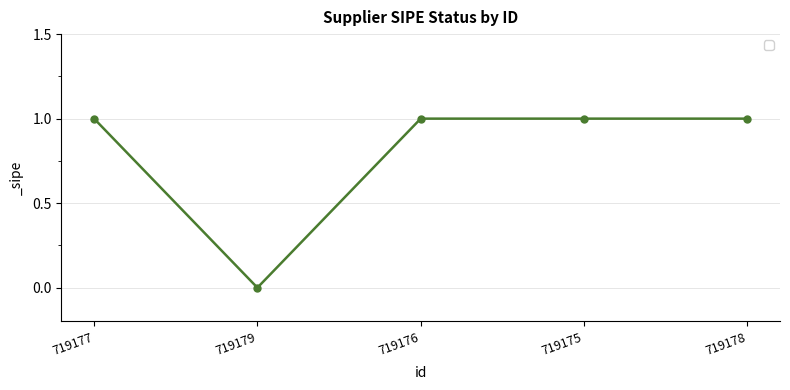

At which category does the data reach its first local valley?

719179